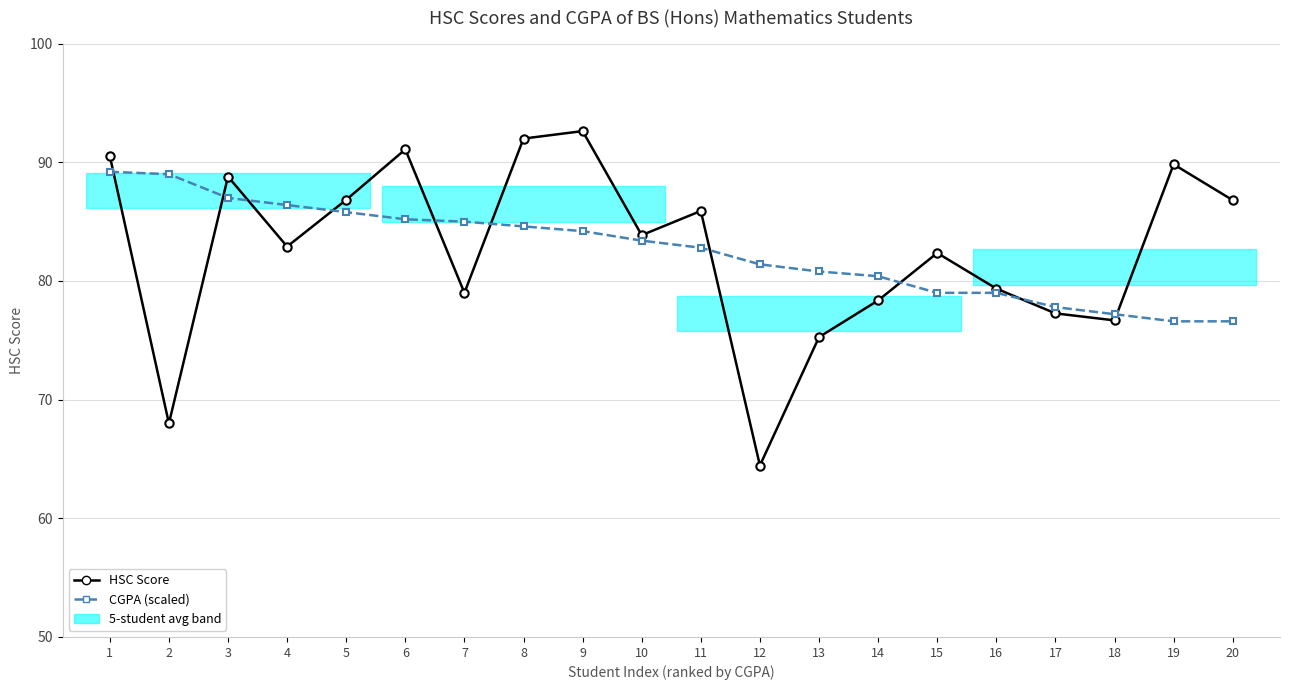

Which series has the largest total across all categories?

HSC Score